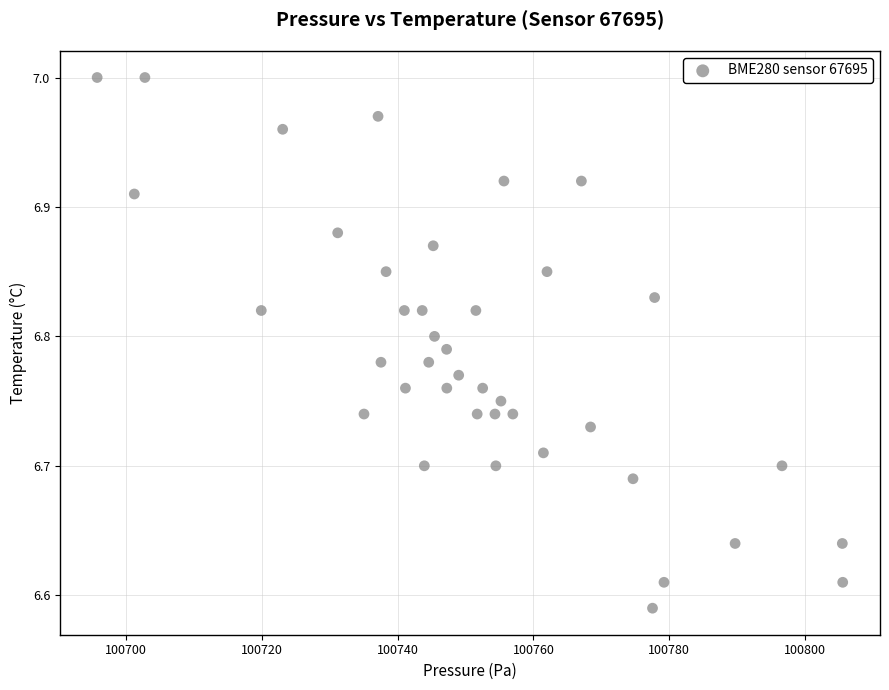

What is the range of Y values (max minus min)?

0.4